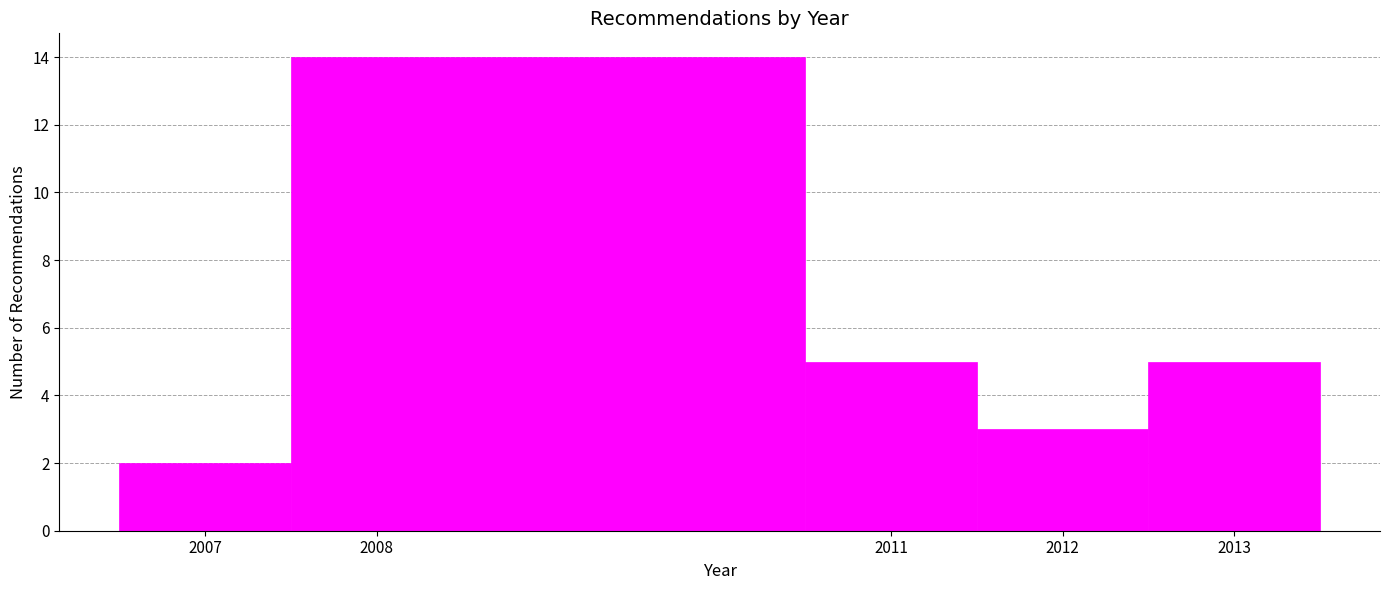

Which range on the x-axis has the tallest bar?

2007.5 to 2010.5